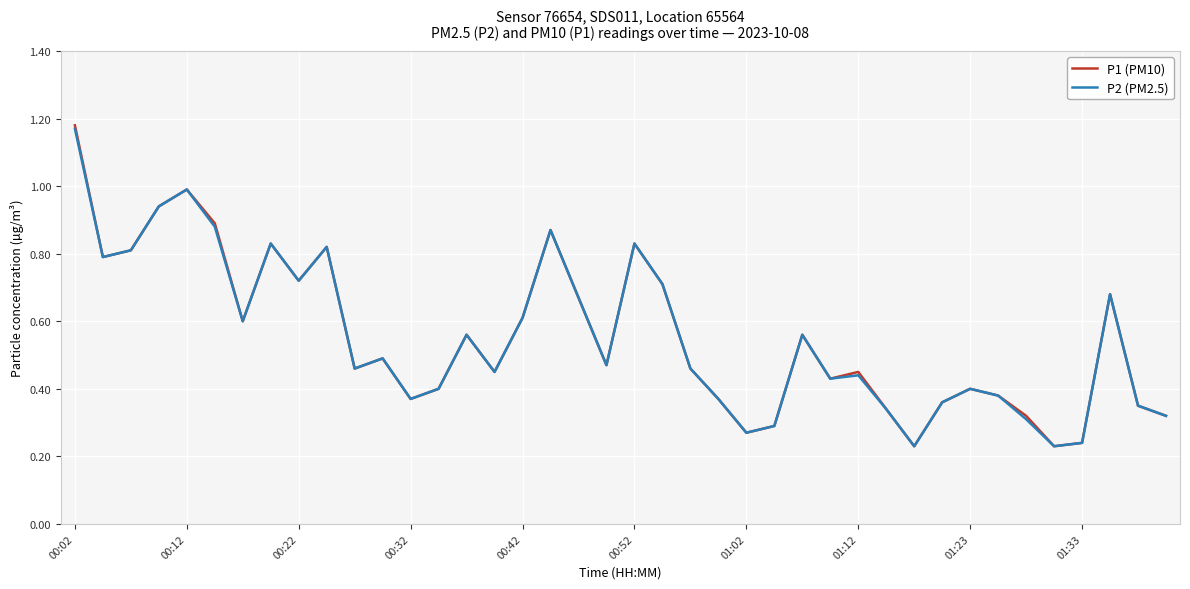

Which series has the largest range (max minus min)?

P1 (PM10)